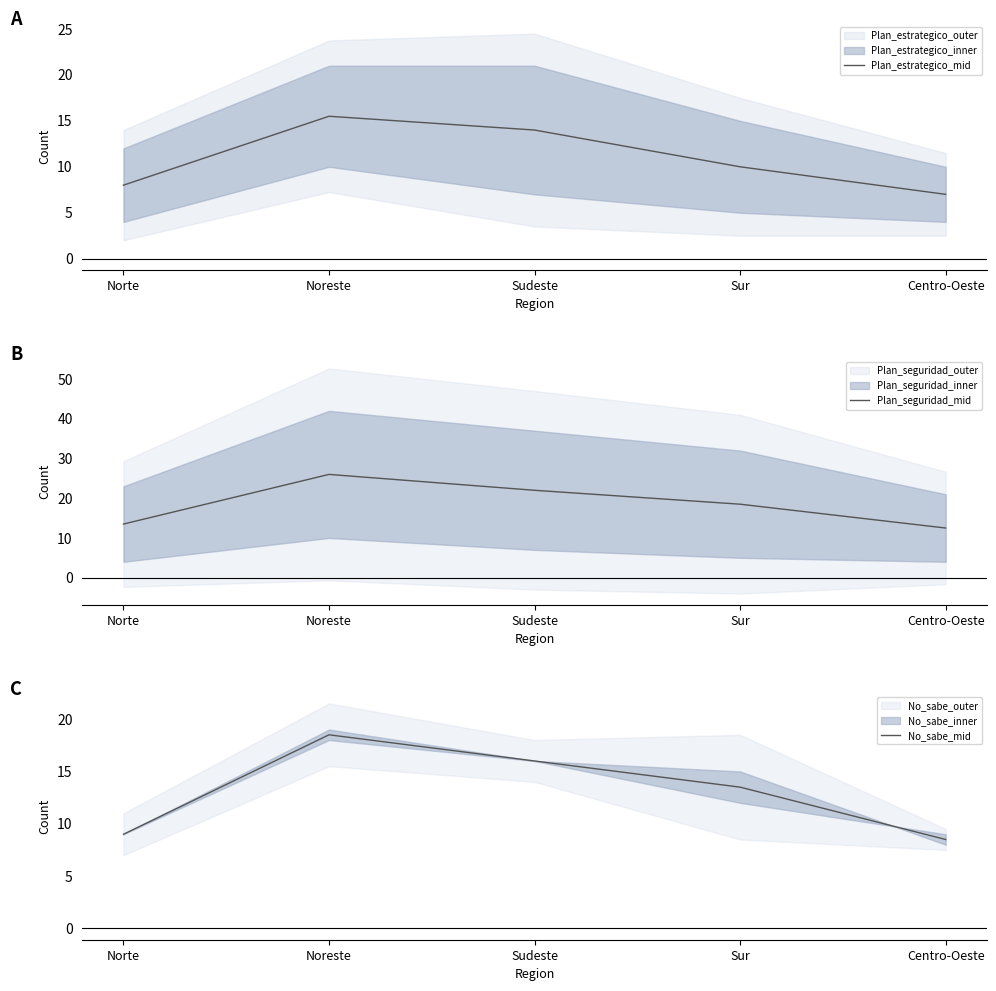

True or false: Plan_estrategico_mid and No_sabe_mid intersect in this chart.

False